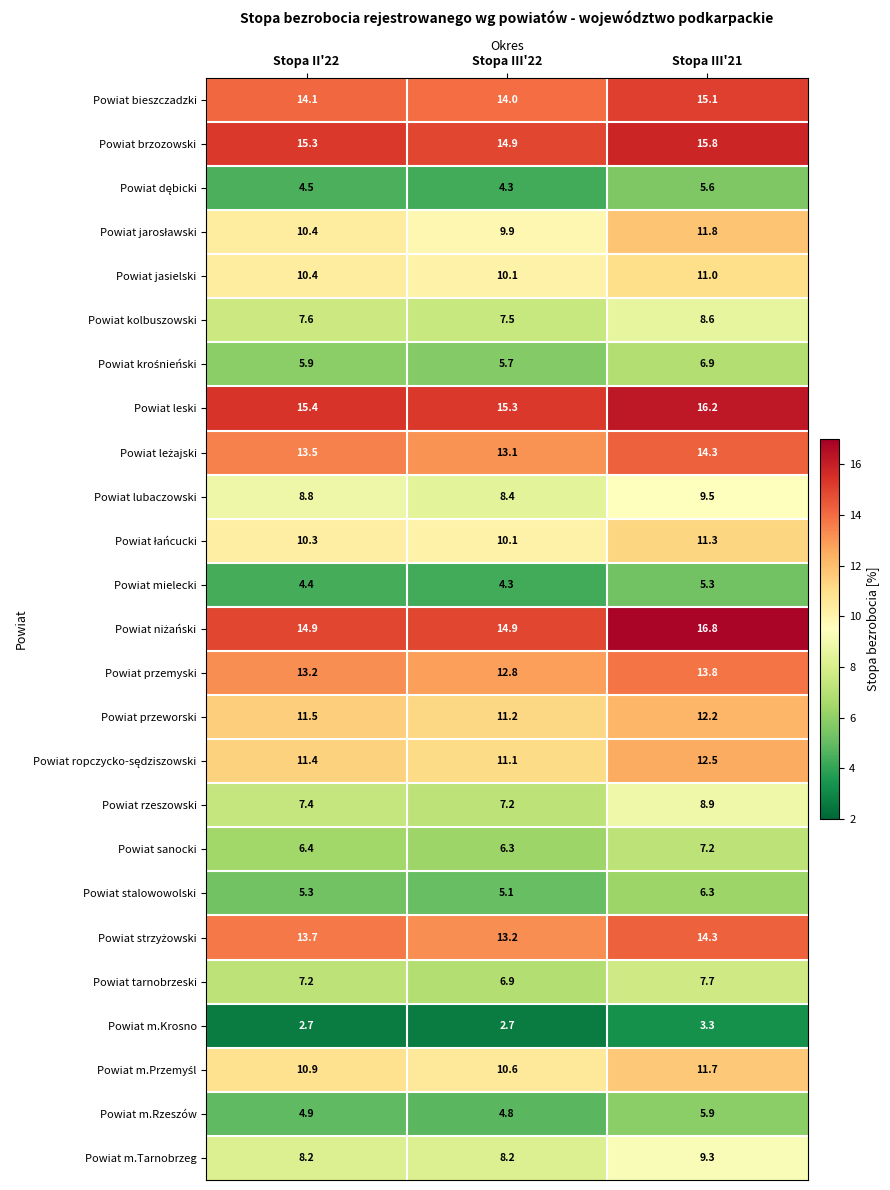

Which label corresponds to the largest value in the chart?

Stopa III'21